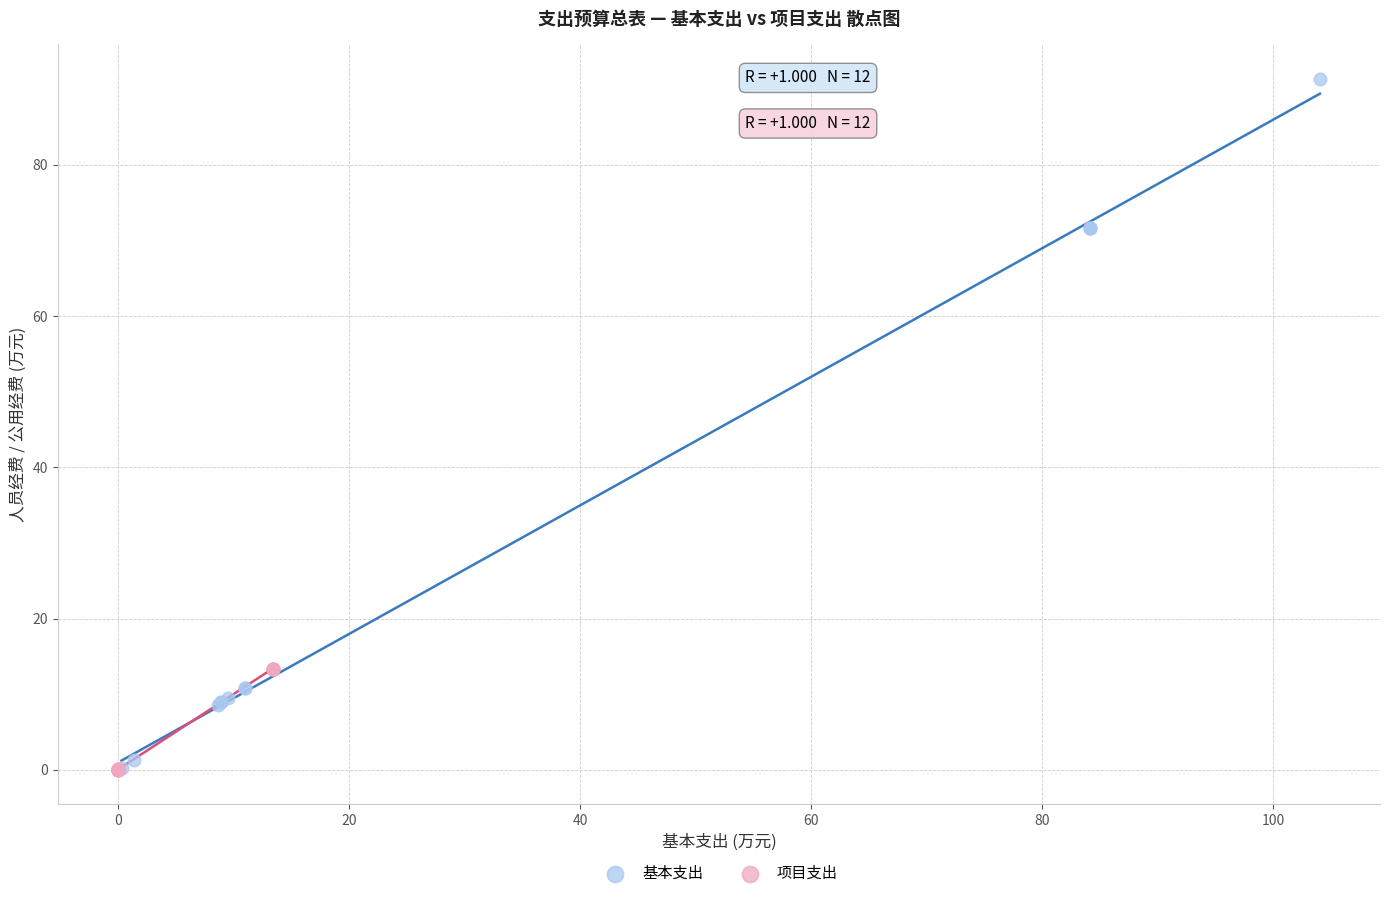

Which series has the largest Y range (max minus min)?

基本支出